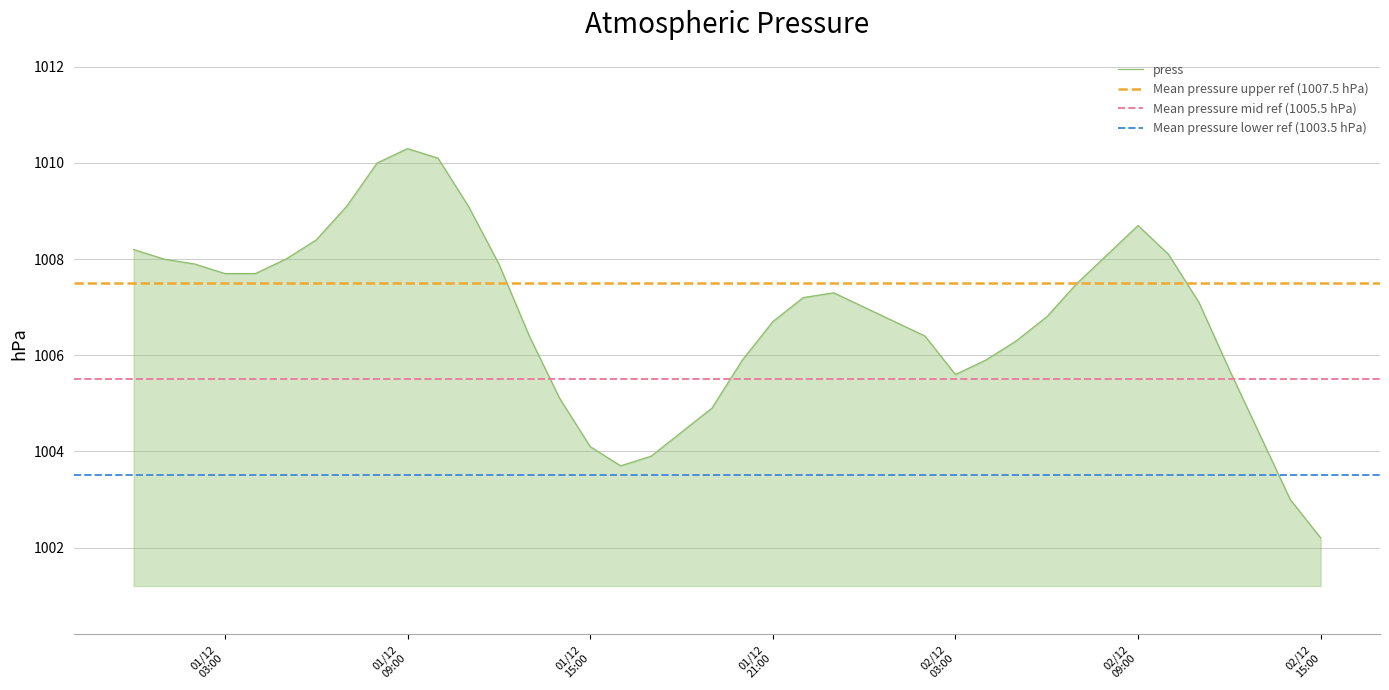

How many data points are less than 1007?

18